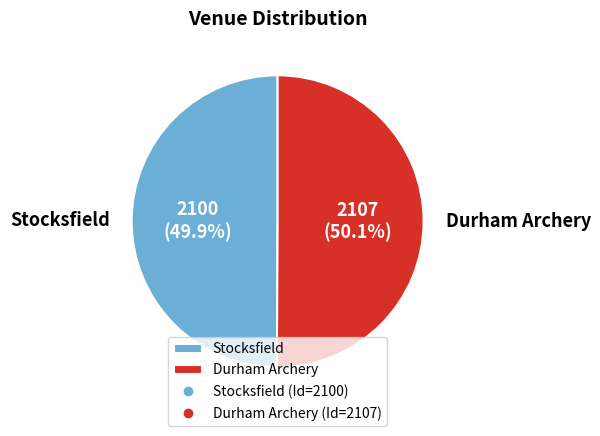

How many segments does this pie chart have?

2